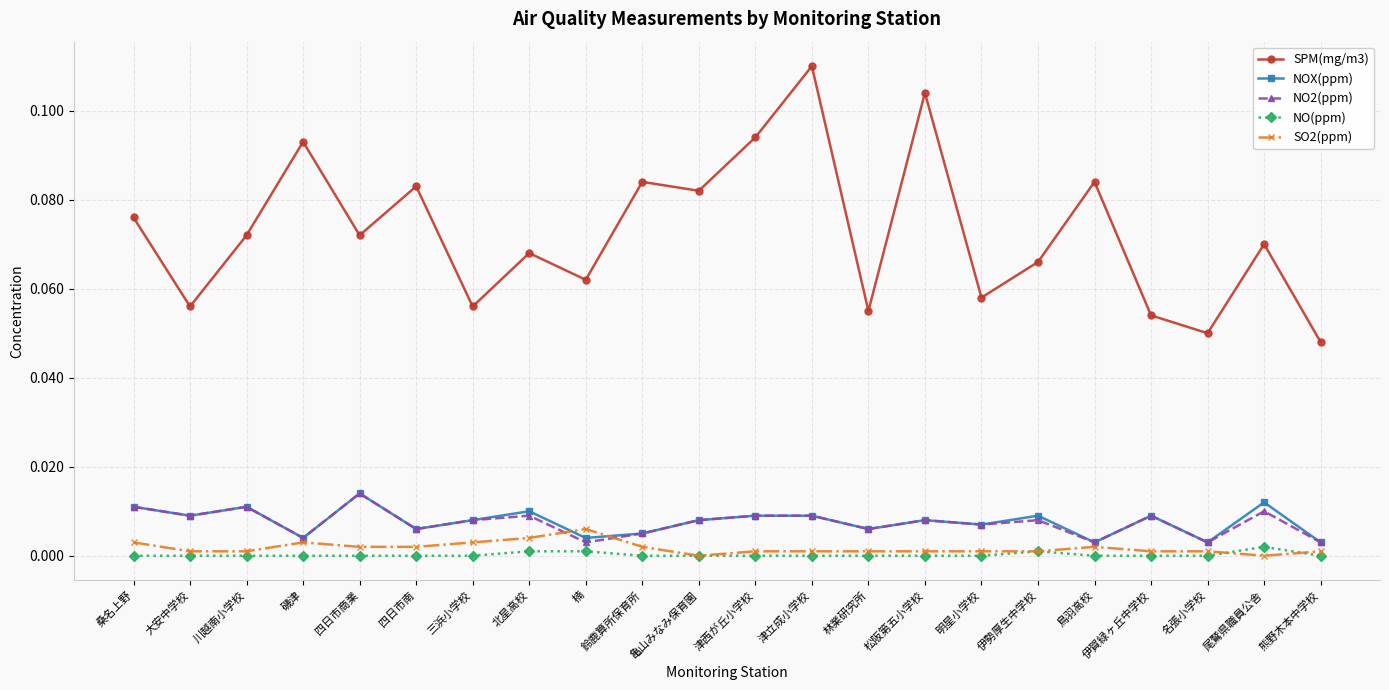

True or false: NO(ppm) and NOX(ppm) intersect in this chart.

False